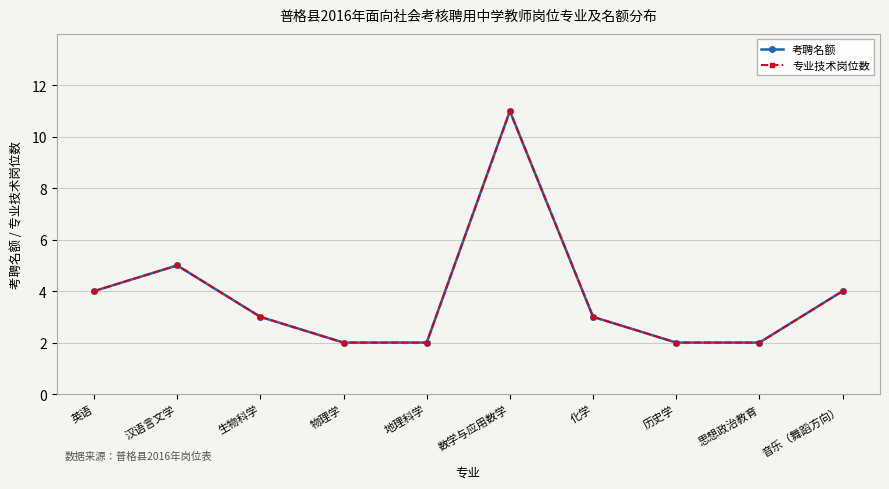

Does the chart have visible grid lines?

Yes